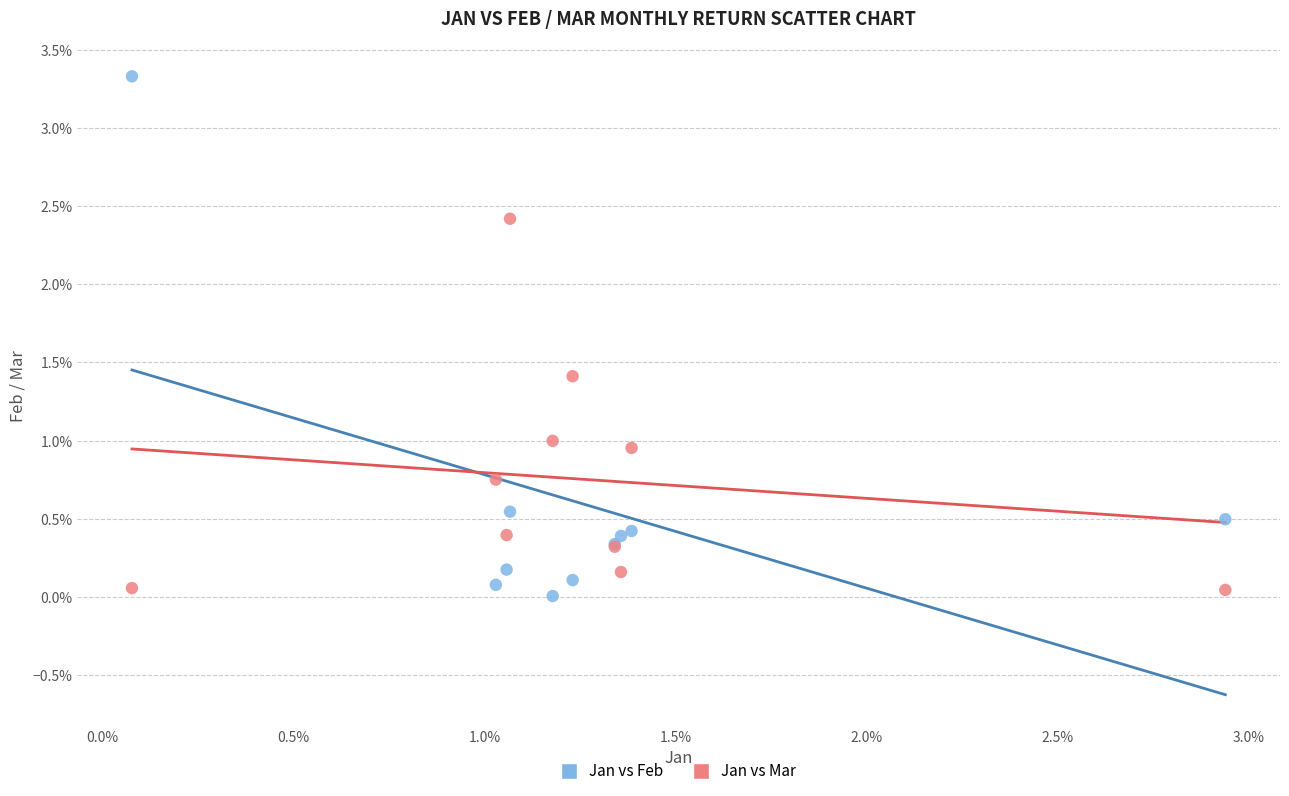

Which series reaches the minimum Y coordinate?

Jan vs Feb